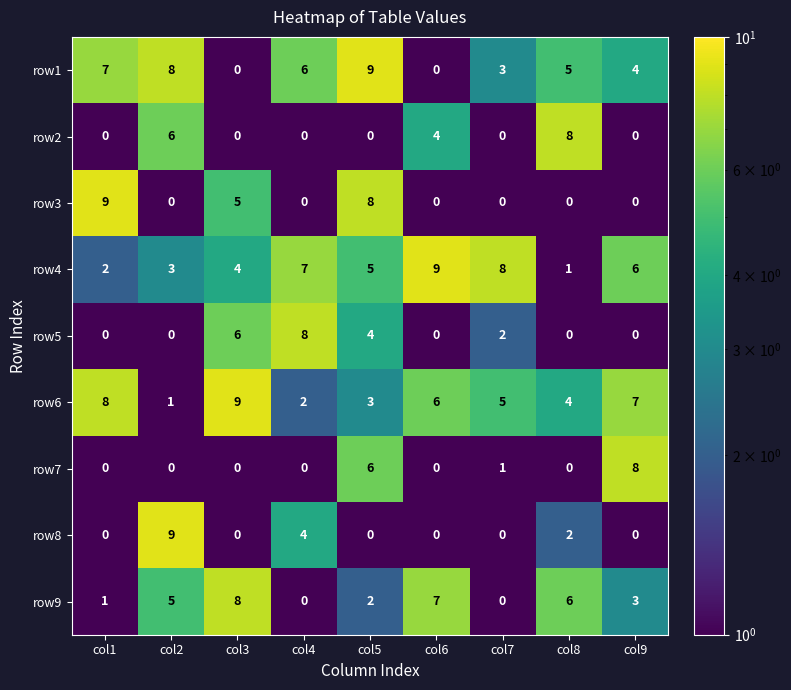

Is it true that row2 equals 3 at col3?

False